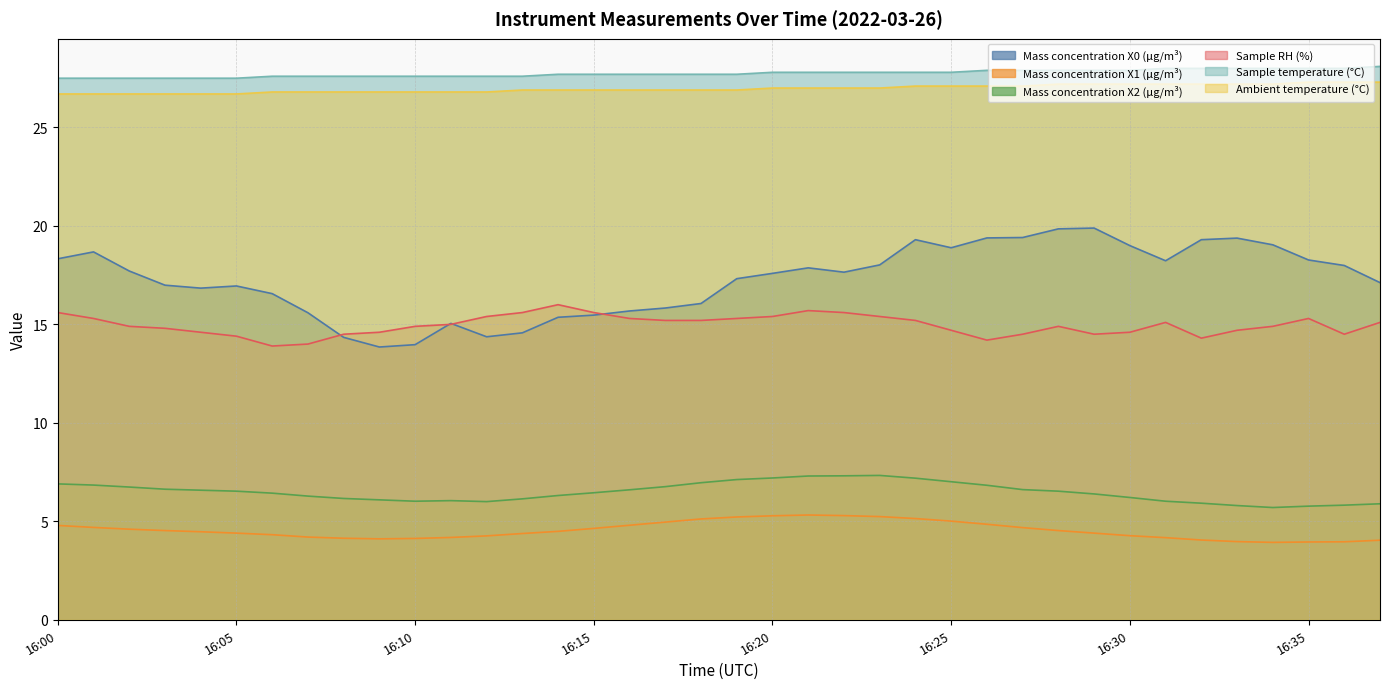

What is the maximum value for Mass concentration X1 (μg/m³)?

5.3